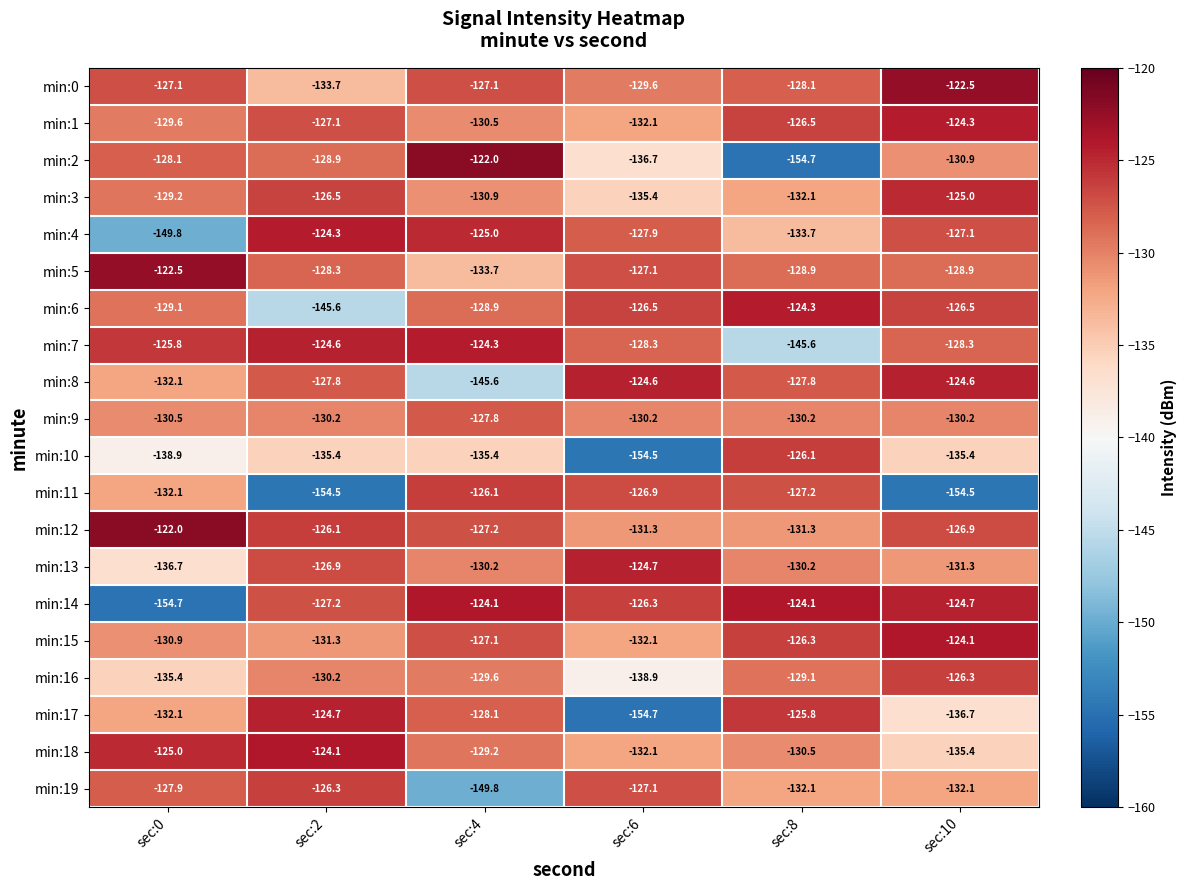

What is the highest value of the min:16 series?

-126.3